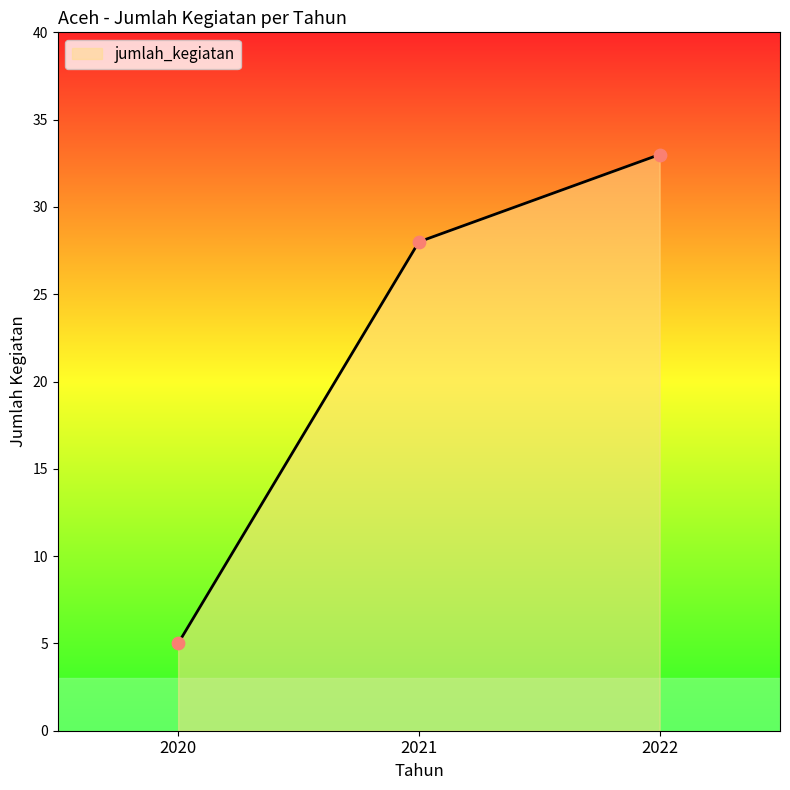

Approximately how many times larger is the value at 2022 compared to 2021?

1.2